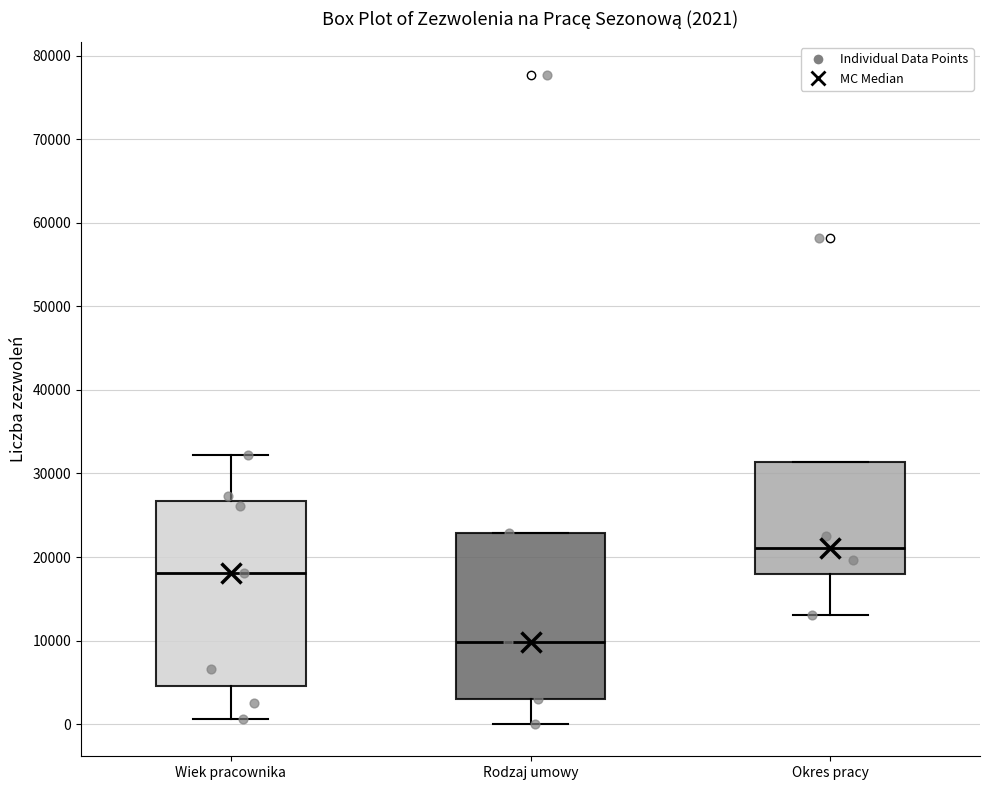

Comparing the boxes themselves (not the whiskers), which one is the tallest?

Wiek pracownika